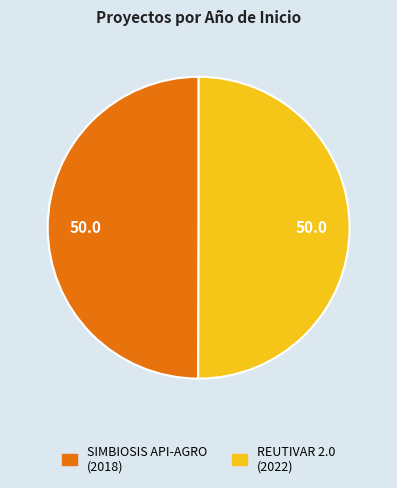

What is the ratio of the value at SIMBIOSIS API-AGRO (2018) to the value at REUTIVAR 2.0 (2022)?

1.0